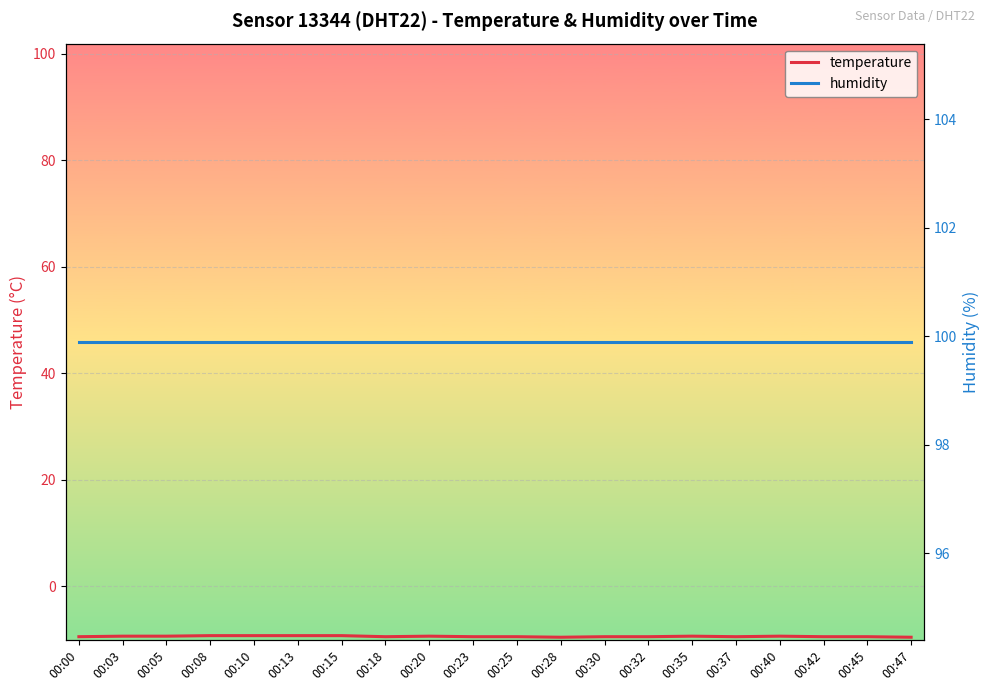

At which label does humidity reach its peak?

00:00